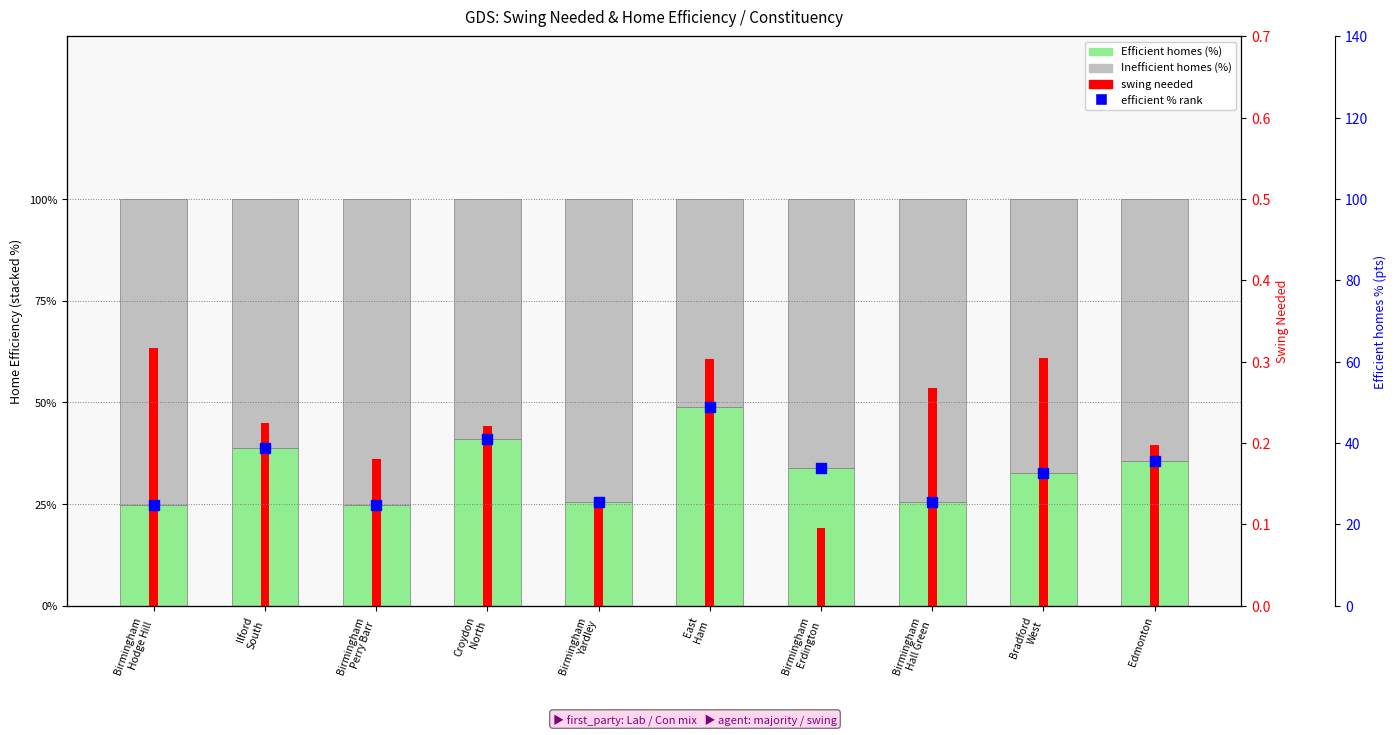

Which category has the lowest value across all series?

Birmingham
Perry Barr